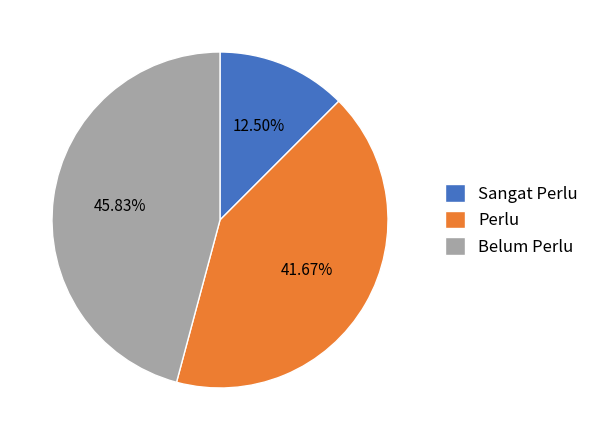

Rank the categories by value from highest to lowest.

Belum Perlu, Perlu, Sangat Perlu